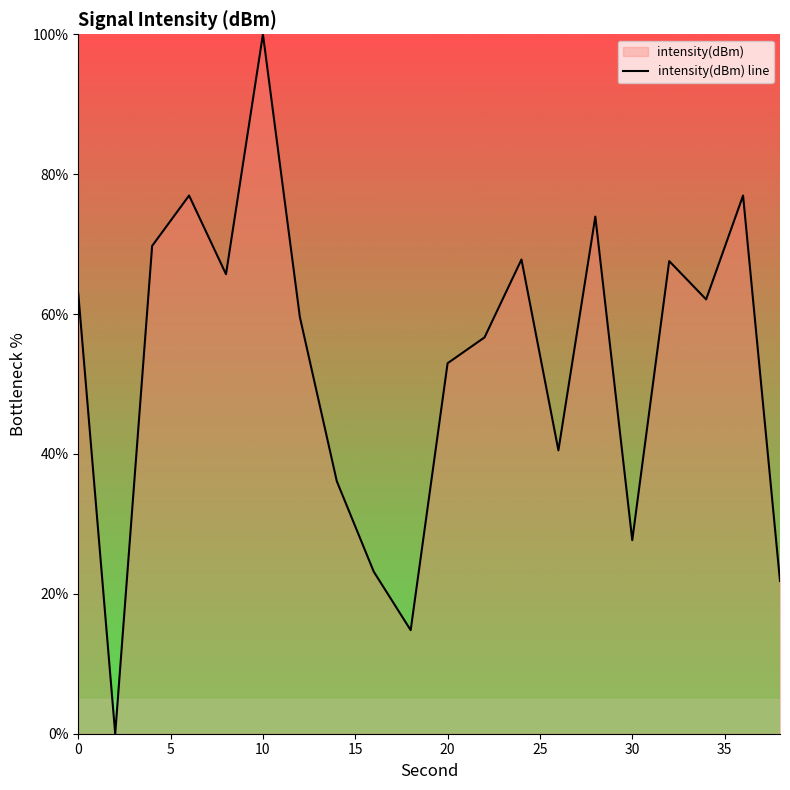

The value at 10 is 161.2. True or false?

False